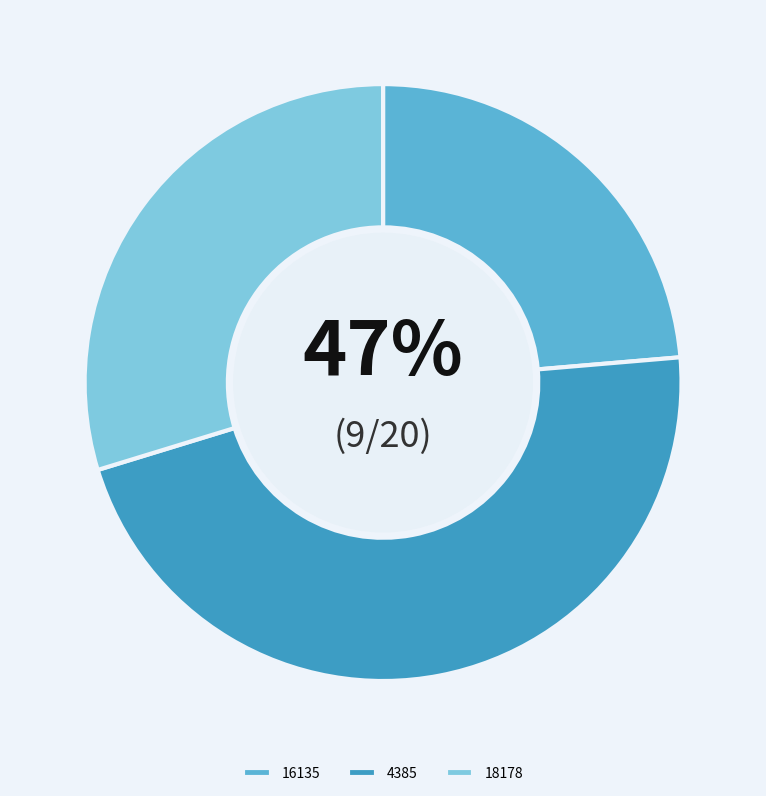

To the nearest percent, what is the combined percentage of 16135 and 4385?

70%